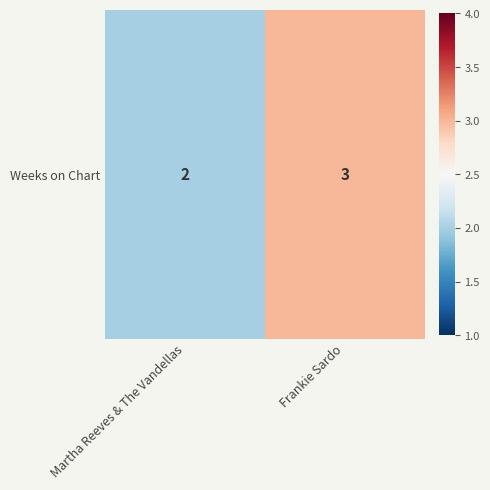

What is the average value?

2